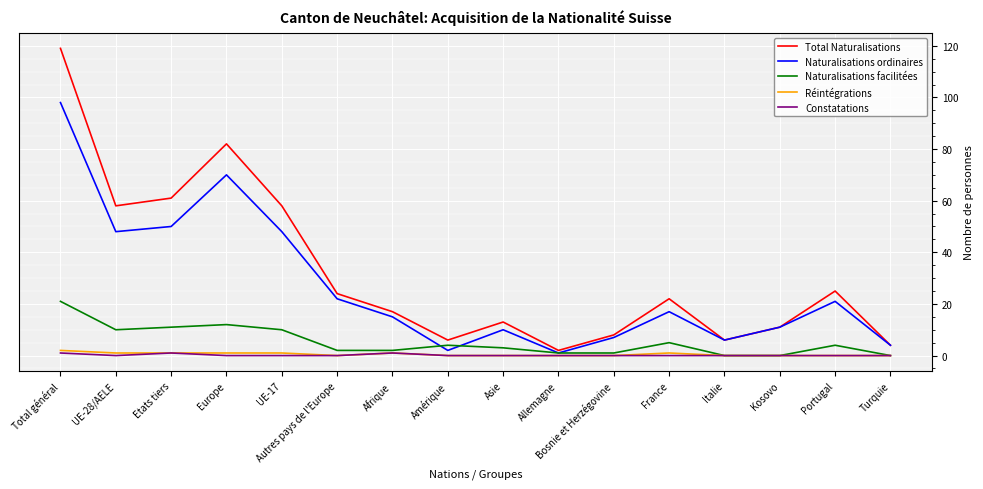

Is it true that Naturalisations ordinaires equals 26 at France?

False